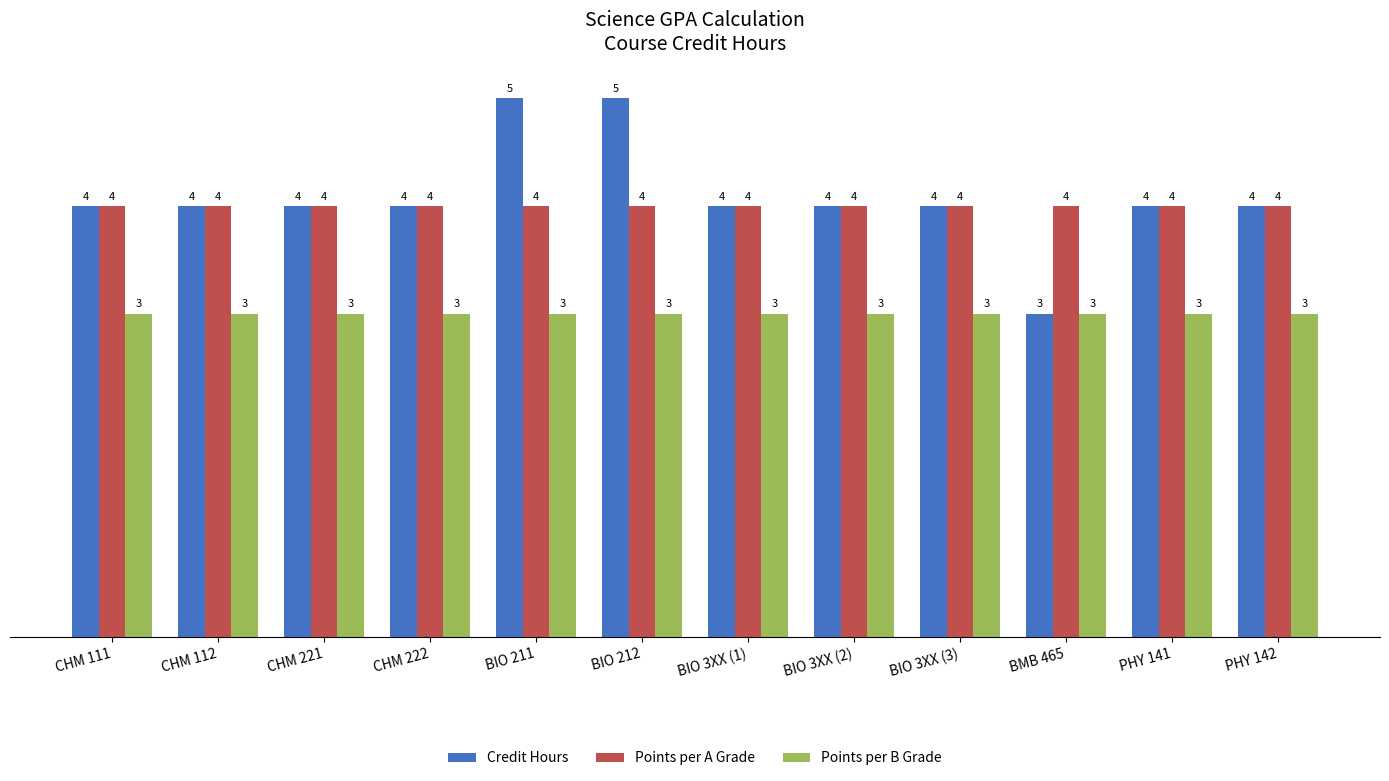

Reading left to right, what are all the values shown in this chart?

Credit Hours: 4	4	4	4	5	5	4	4	4	3	4	4
Points per A Grade: 4	4	4	4	4	4	4	4	4	4	4	4
Points per B Grade: 3	3	3	3	3	3	3	3	3	3	3	3